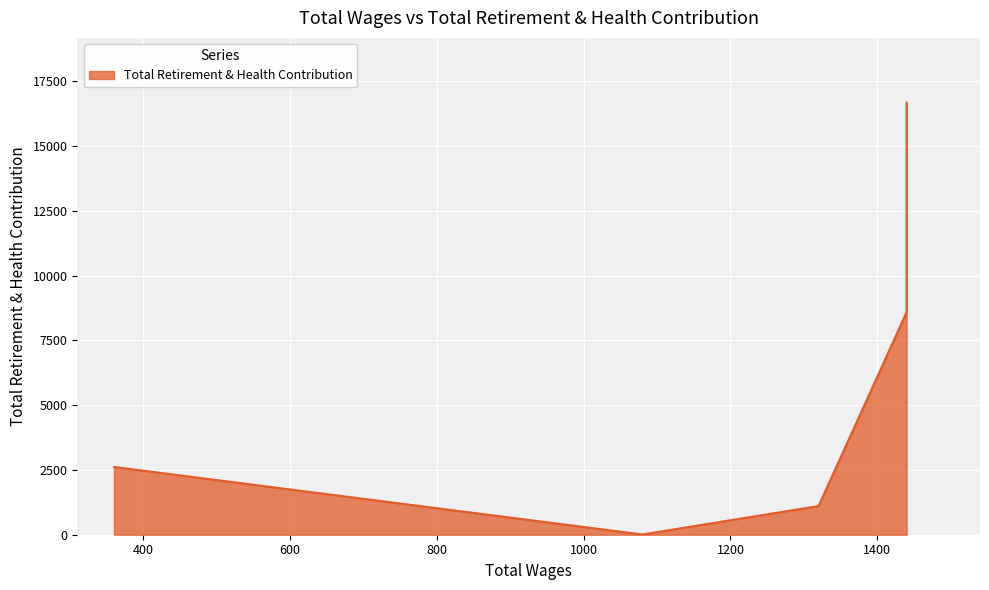

What is the average value?

6457